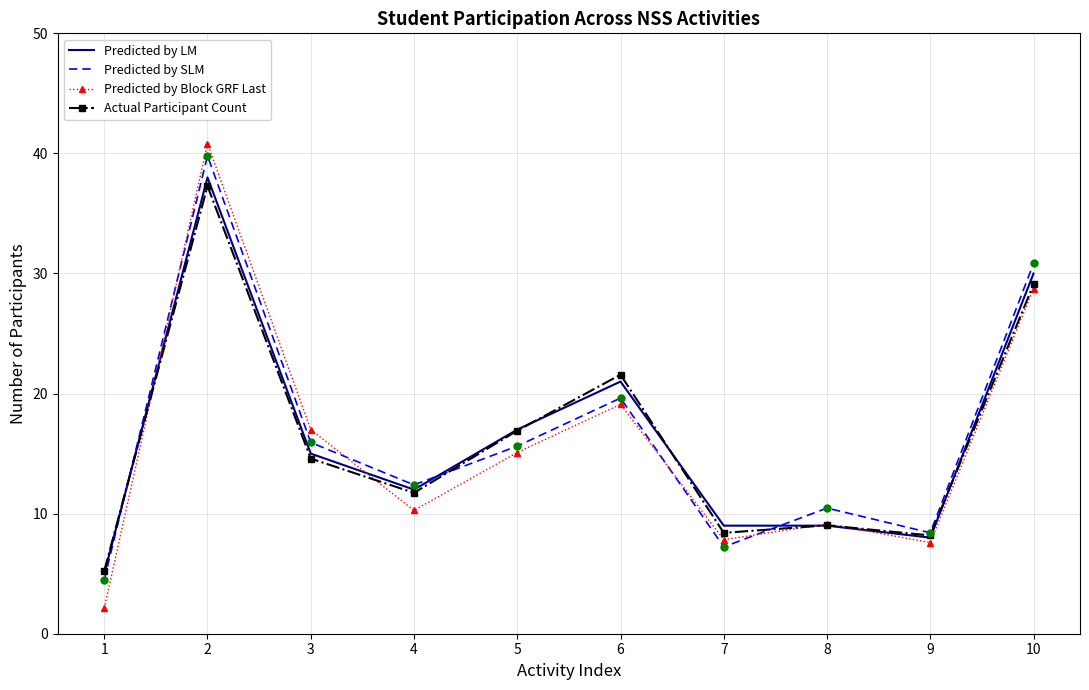

What is the spread (max minus min) of values at 7?

1.8